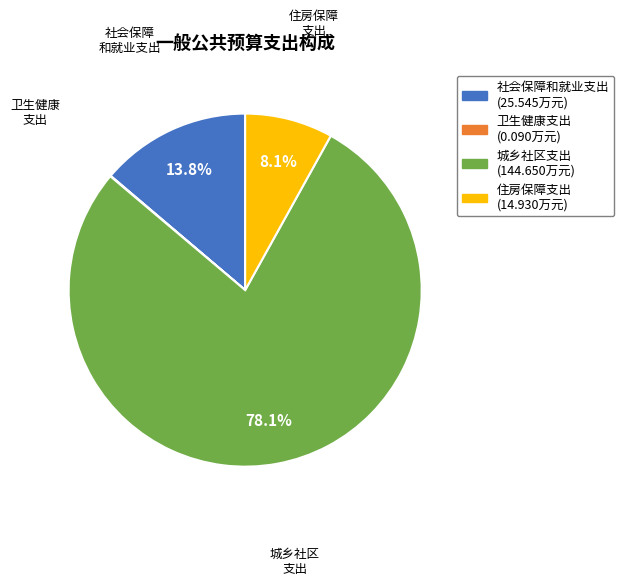

Between 城乡社区支出 and 社会保障和就业支出, which is larger?

城乡社区支出